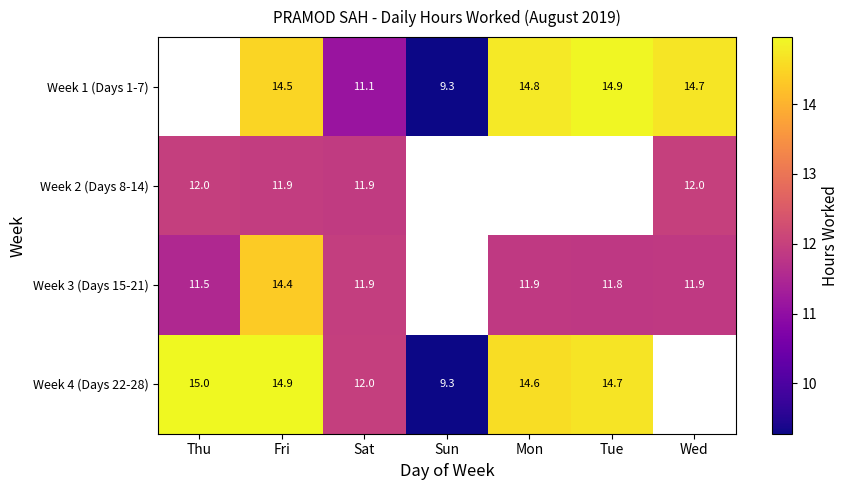

What is the spread (max minus min) of values at Sat?

0.9